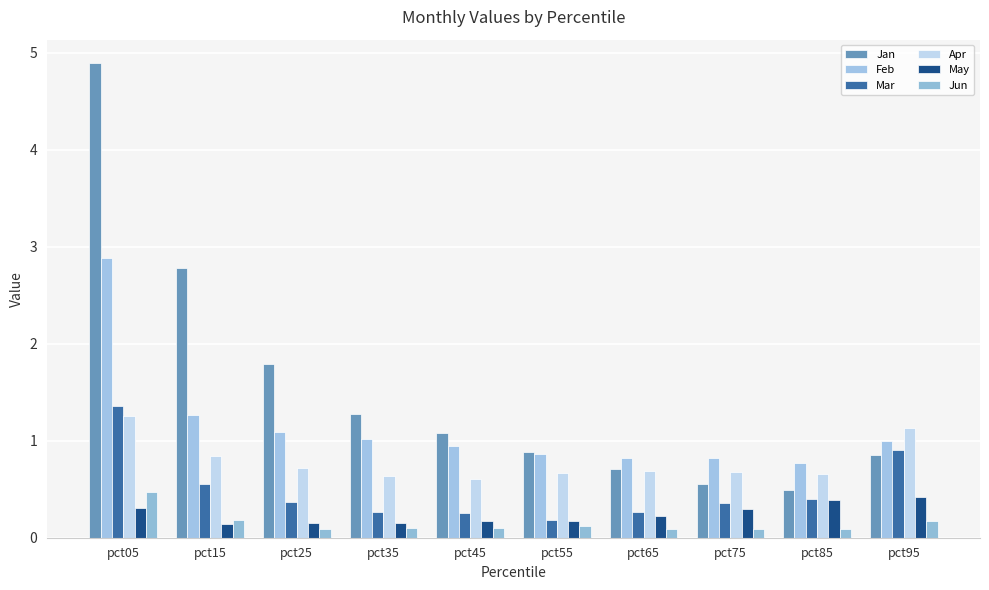

Rank the series at pct45 from lowest to highest value.

Jun, May, Mar, Apr, Feb, Jan